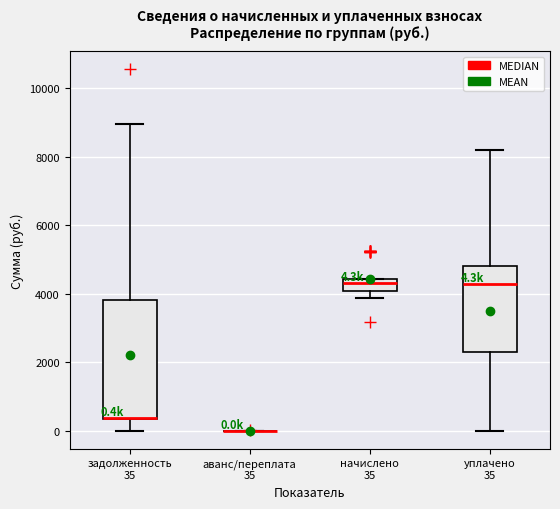

Comparing the boxes themselves (not the whiskers), which one is the tallest?

задолженность 35